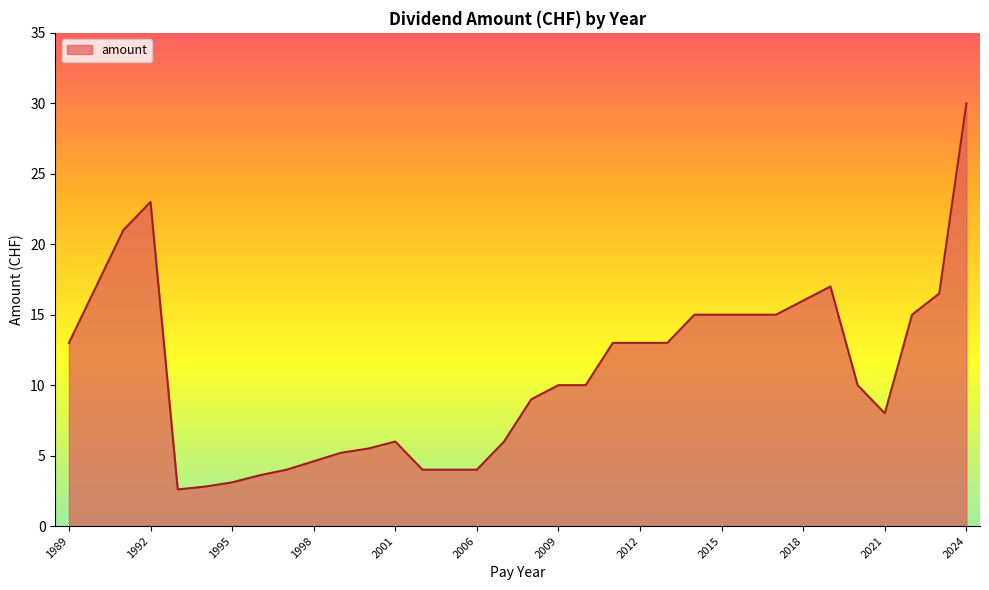

What is the maximum value shown in the chart?

30.0